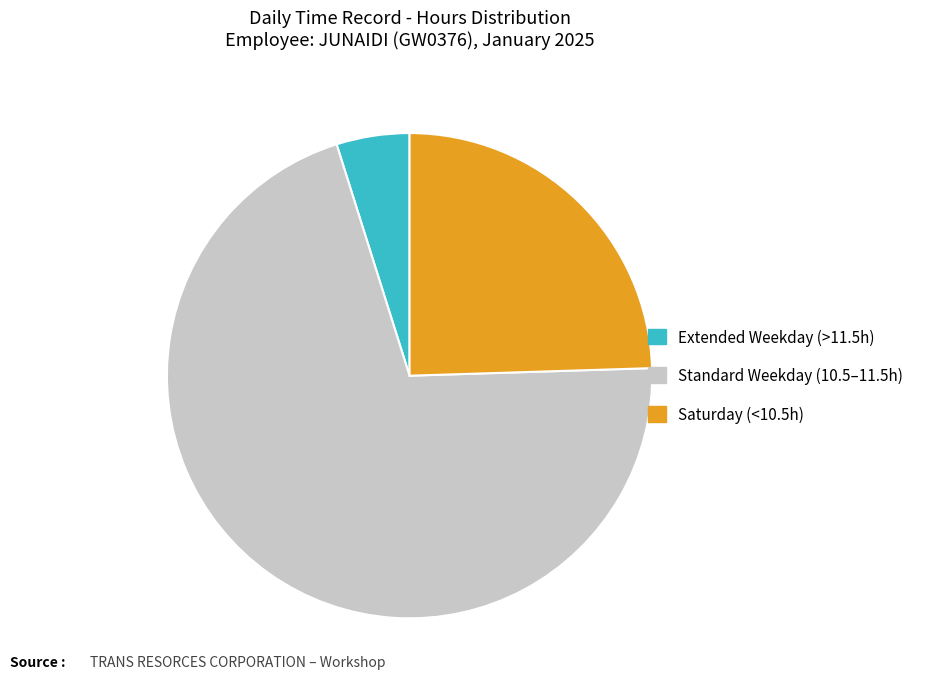

Is it true that Saturday (<10.5h) is 19% of the pie?

False